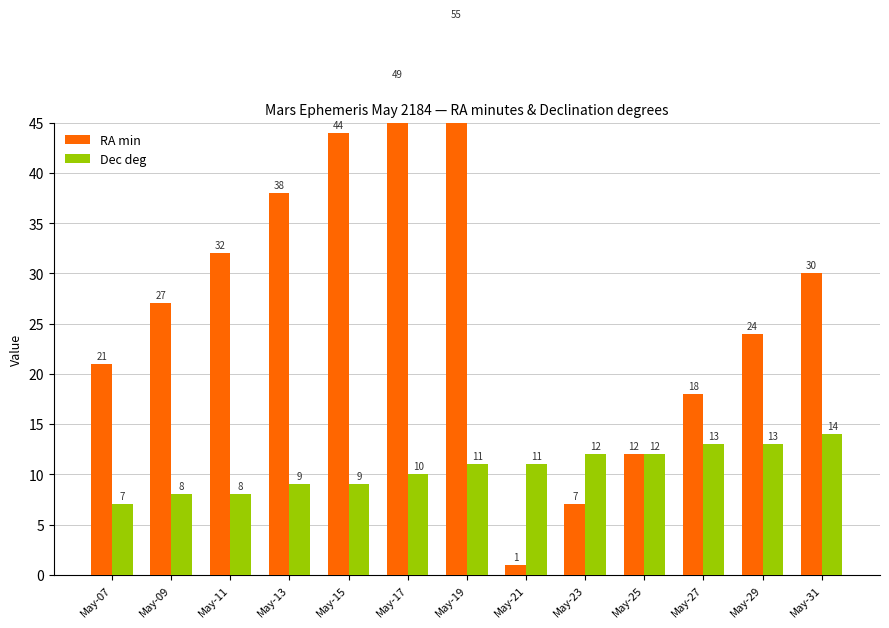

Count the number of categories in the chart.

13